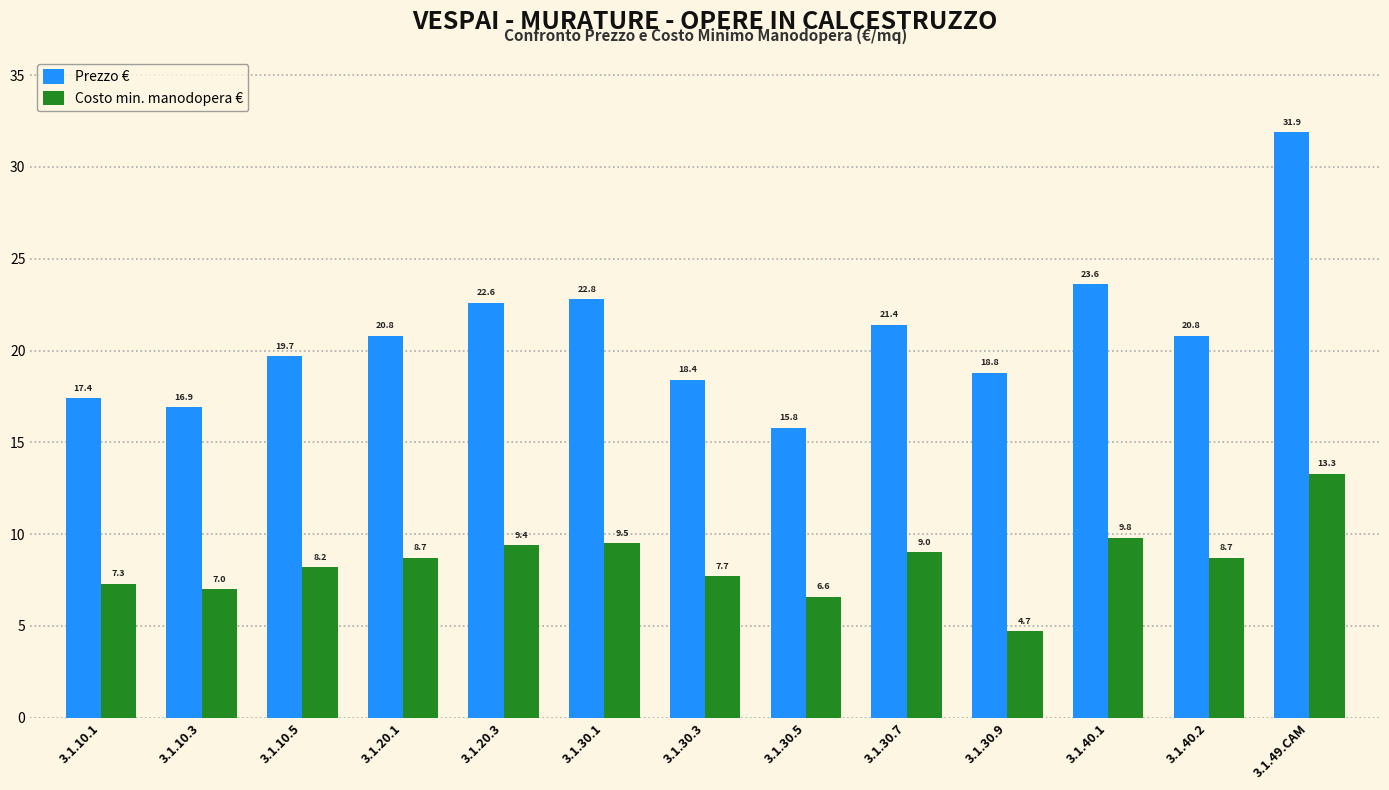

Which series has the widest spread of values?

Prezzo €